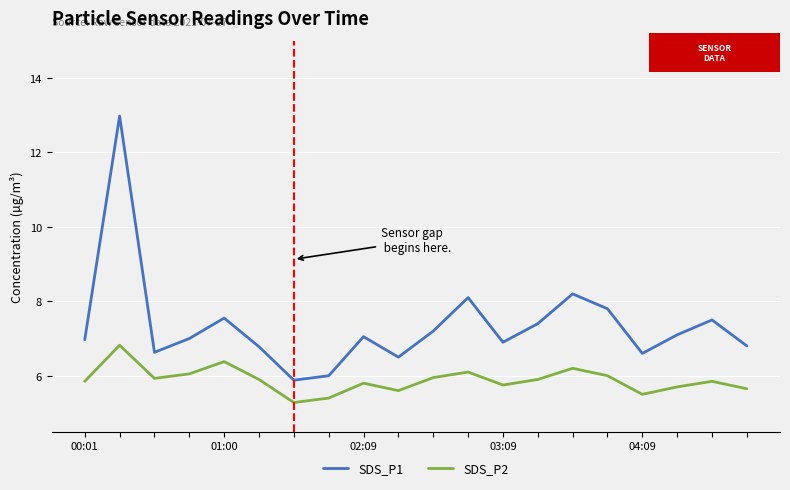

Rank the series by their maximum value, from highest to lowest.

SDS_P1, SDS_P2